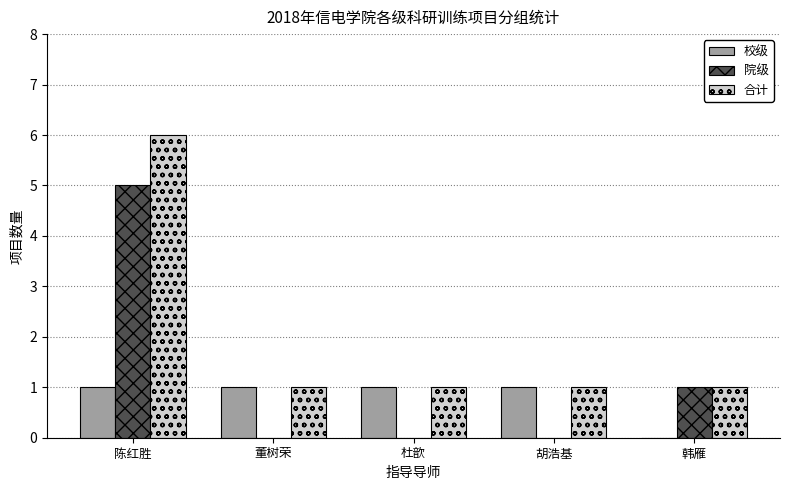

What is the maximum value for 合计?

6